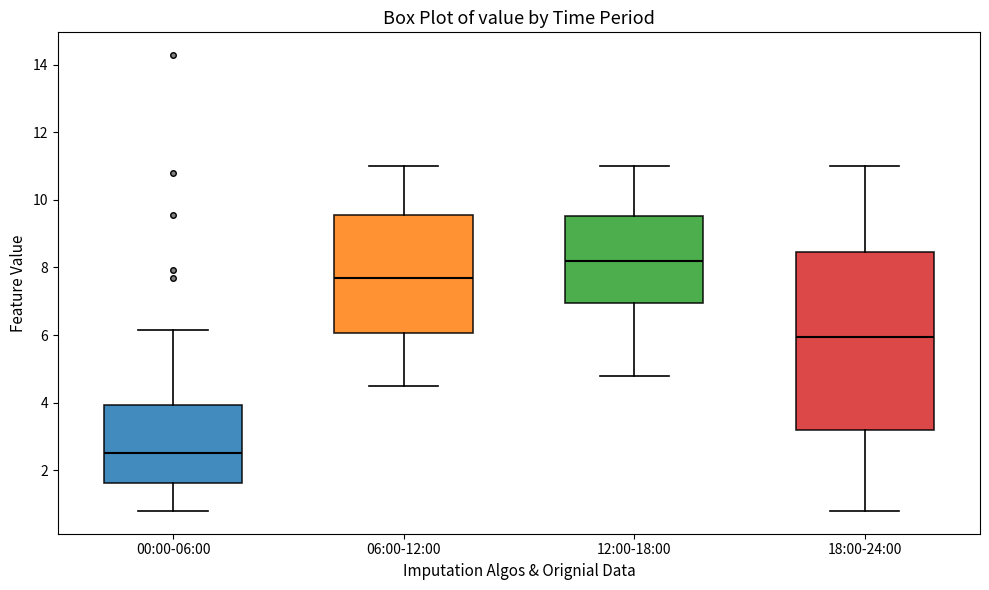

Where is the lower edge of the box for 00:00-06:00 on the y-axis? The values are not printed on the chart, so give them approximately, as read against the axis.

1.6